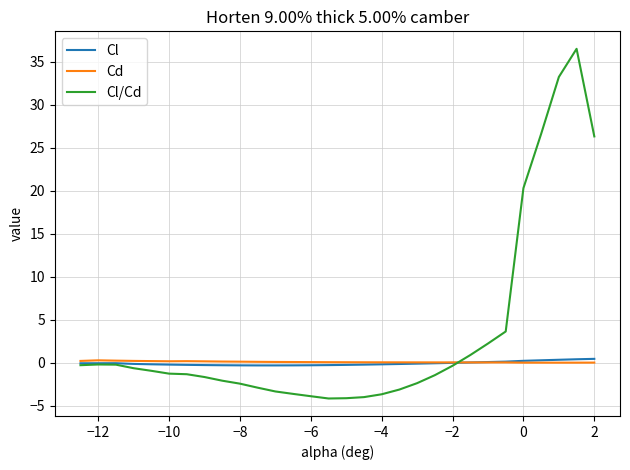

Which series has the largest total across all categories?

Cl/Cd